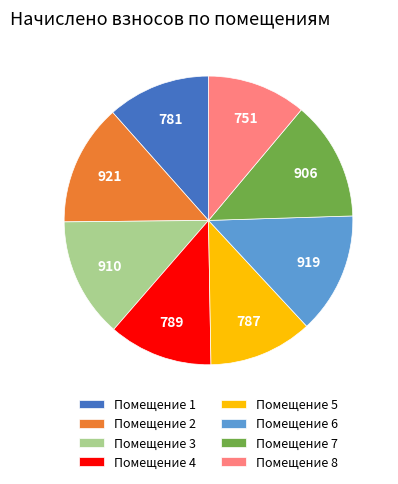

Is there any slice that represents more than half of the pie?

No